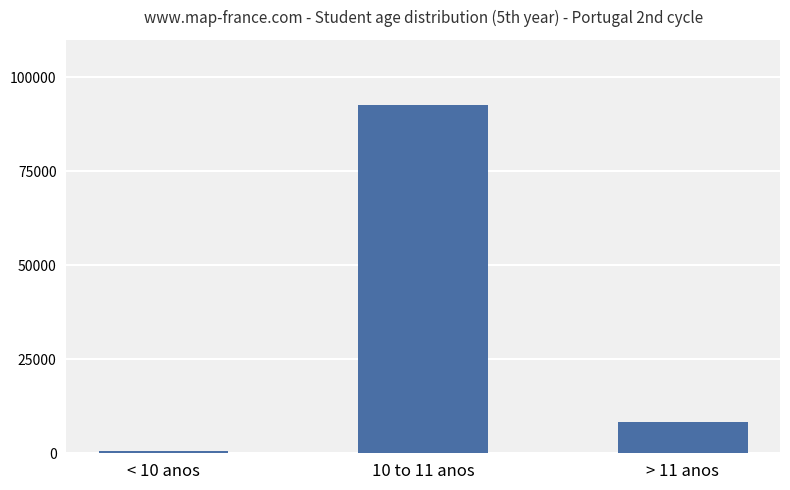

Which label corresponds to the smallest value in the chart?

< 10 anos